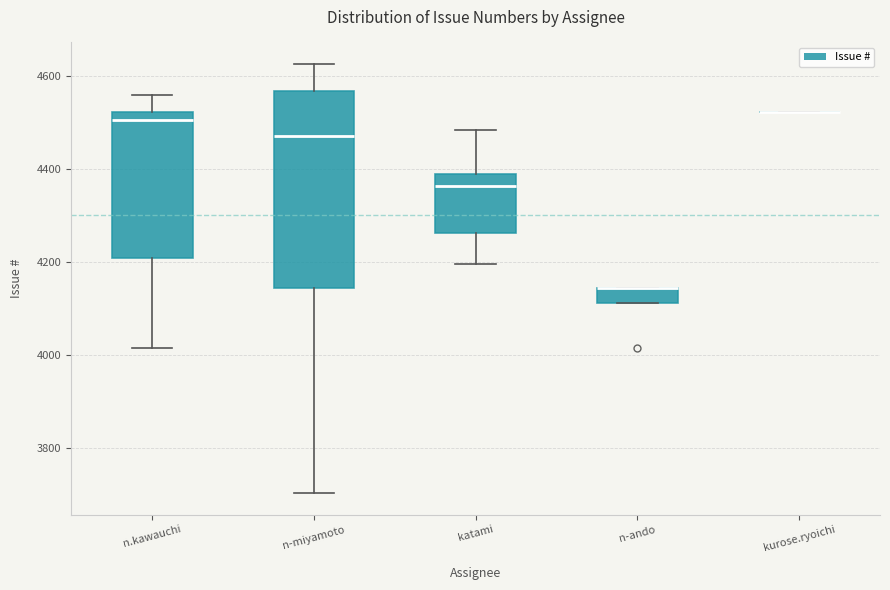

Which box is the tallest, from its lower edge to its upper edge?

n-miyamoto